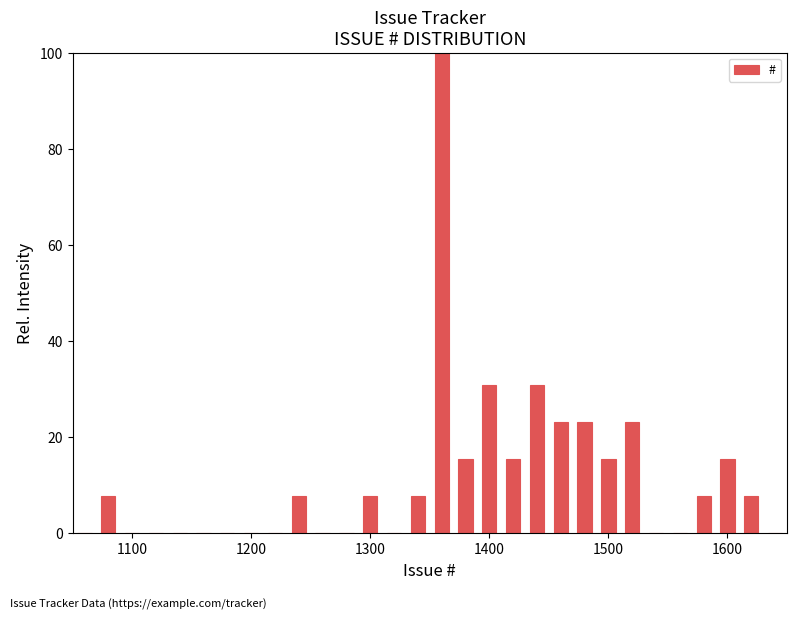

Read against the x-axis, roughly where is the centre of the tallest bar?

1360